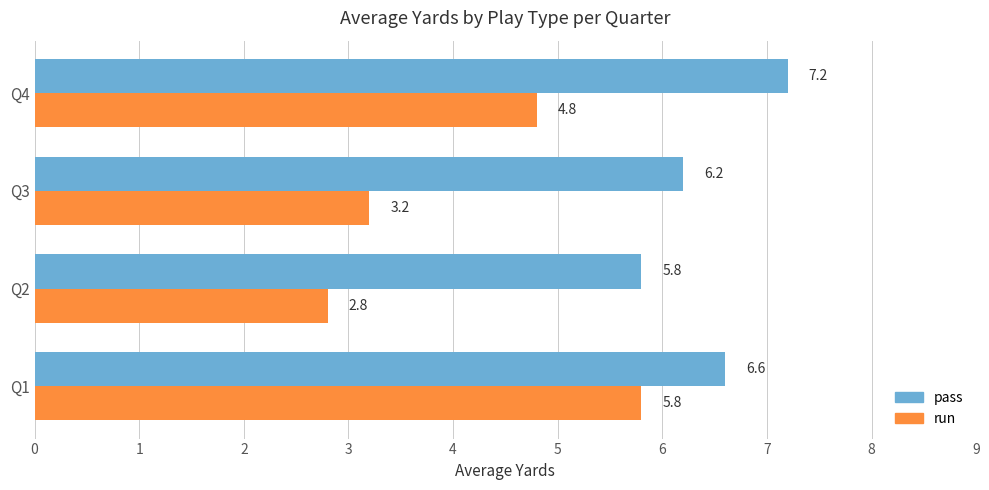

What is the minimum value shown in the chart?

2.8